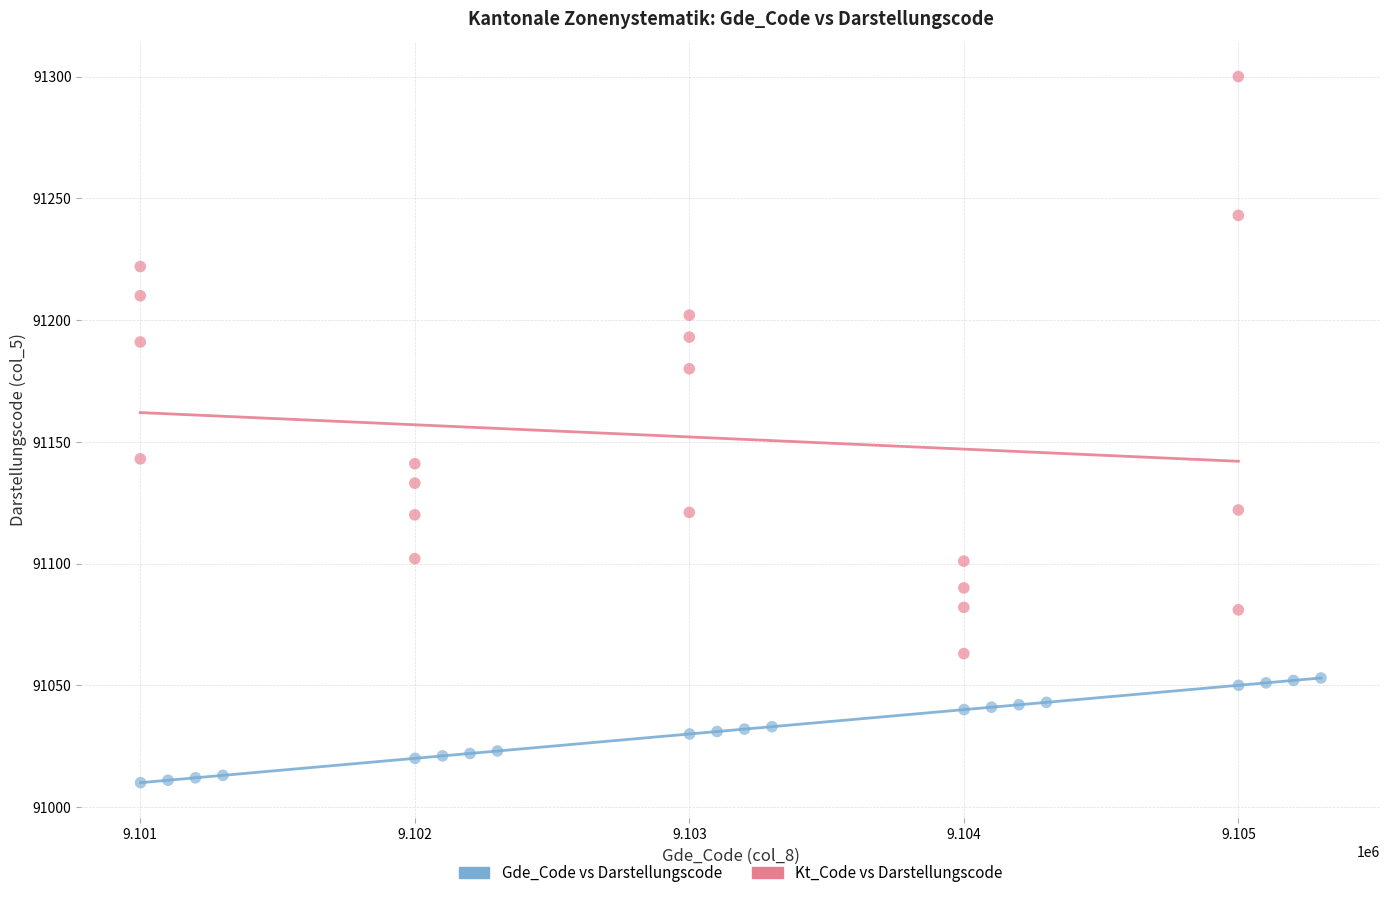

Which series reaches the minimum Y coordinate?

Gde_Code vs Darstellungscode